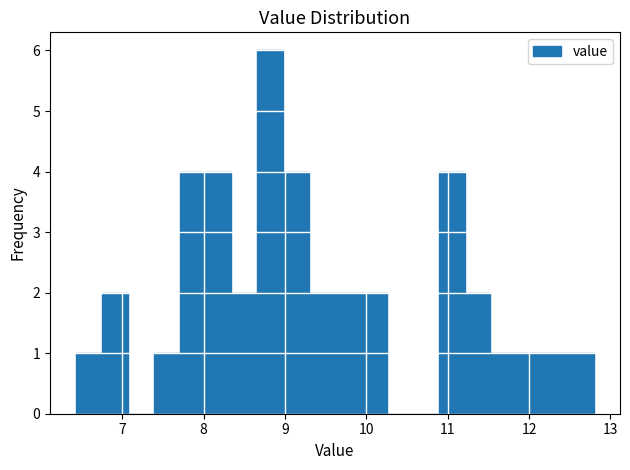

Around what value on the x-axis is the tallest bar? Give the approximate position of its centre, as read against the axis.

8.8